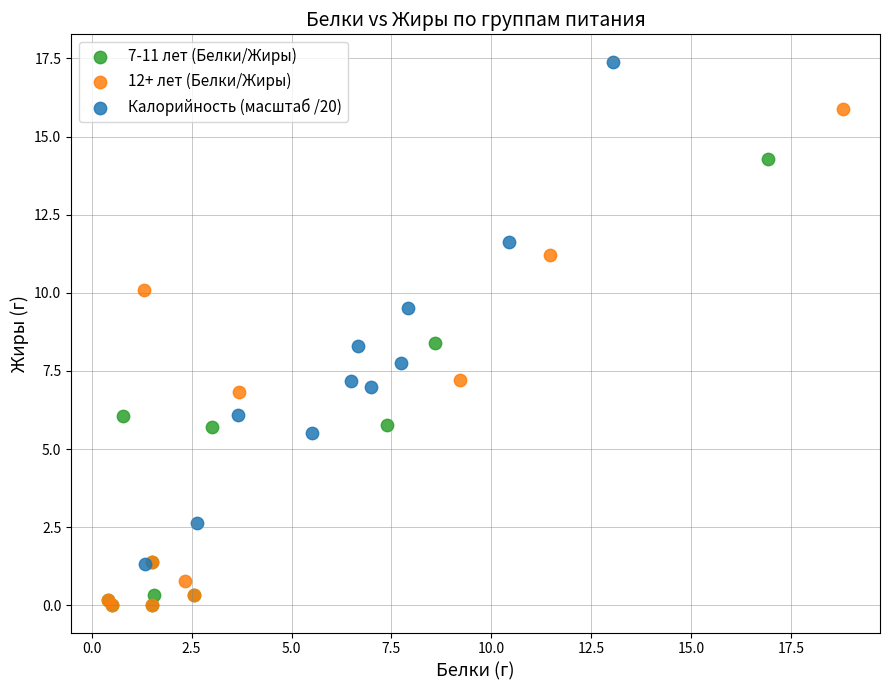

Which series reaches the maximum Y coordinate?

Калорийность (масштаб /20)